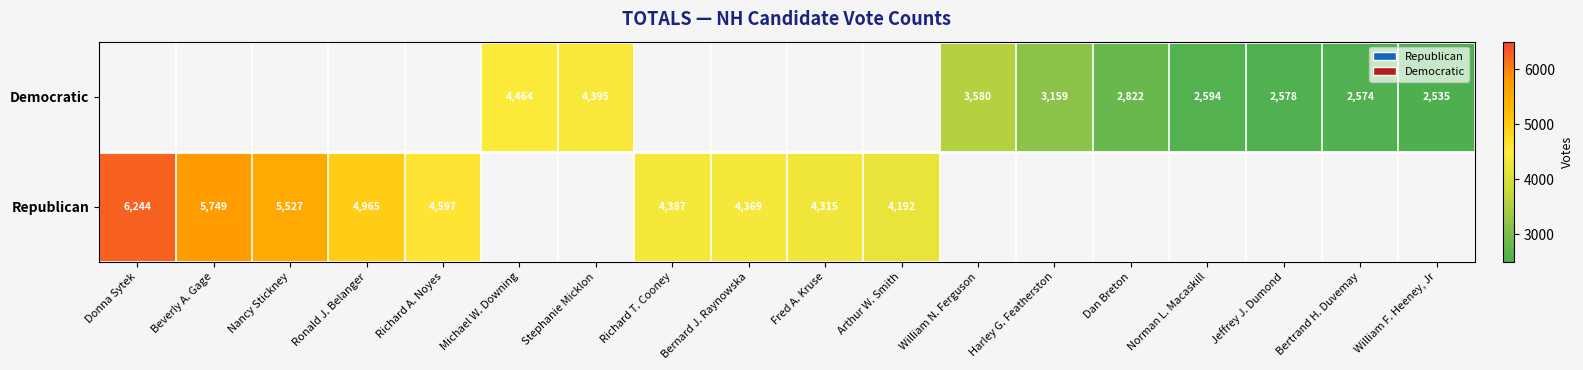

The Democratic series shows 2535 at William F. Heeney, Jr. True or false?

True